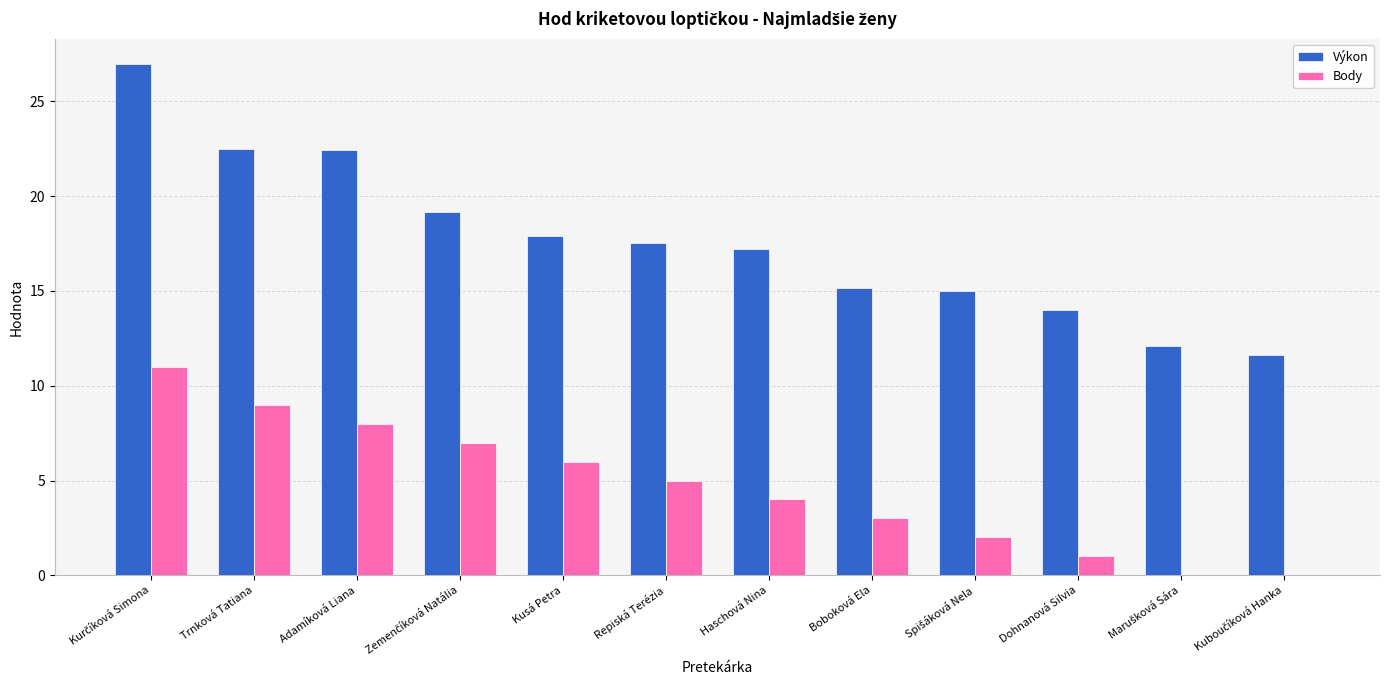

What value does the Body series have at Haschová Nina?

4.0